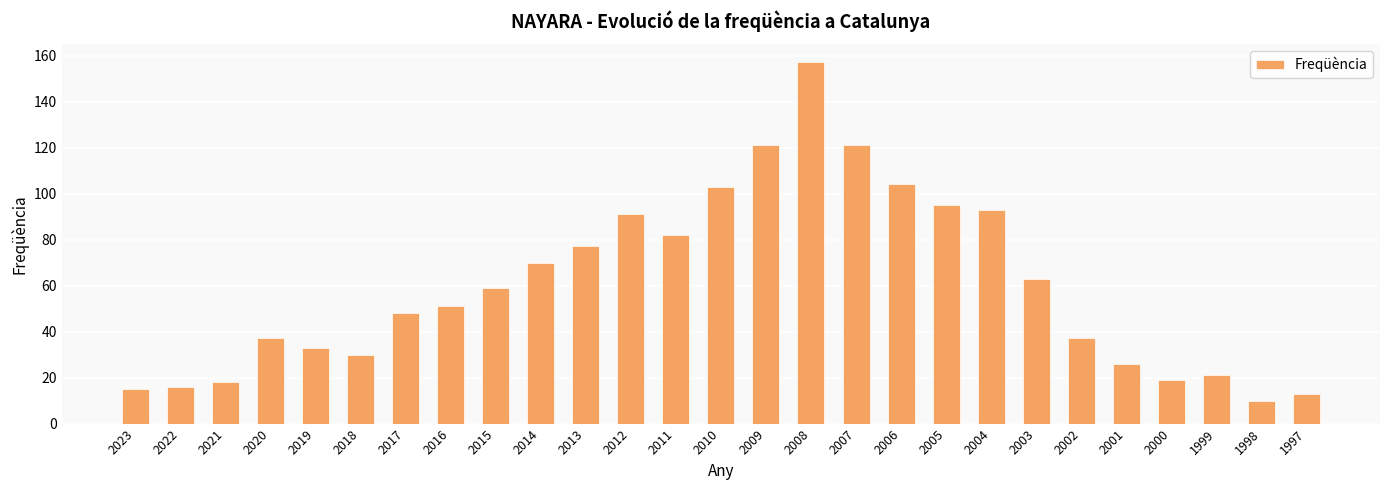

What is the approximate value at 2007, to the nearest 5?

120